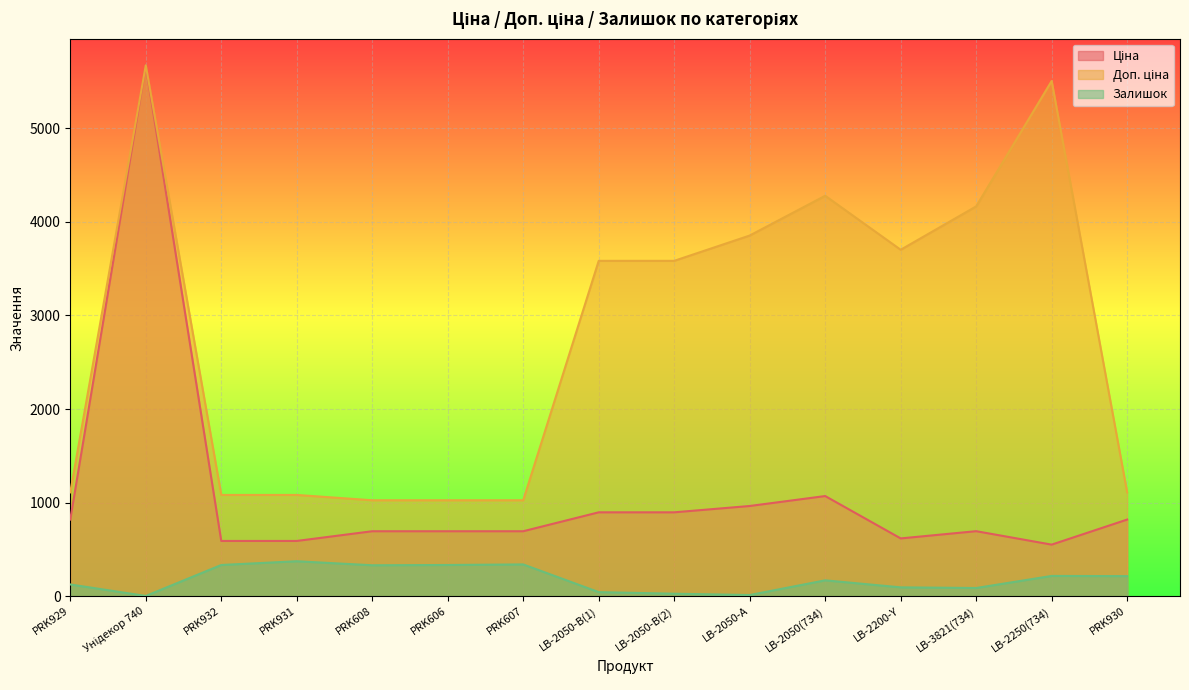

Is it true that Ціна equals 215.7 at PRK606?

False